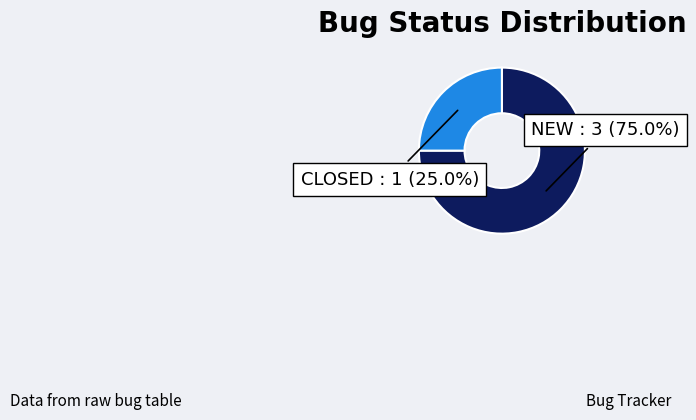

Is the sum of CLOSED and NEW greater than half?

Yes